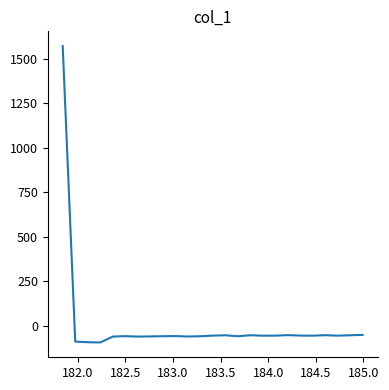

What is the difference between the maximum and minimum values?

1665.9